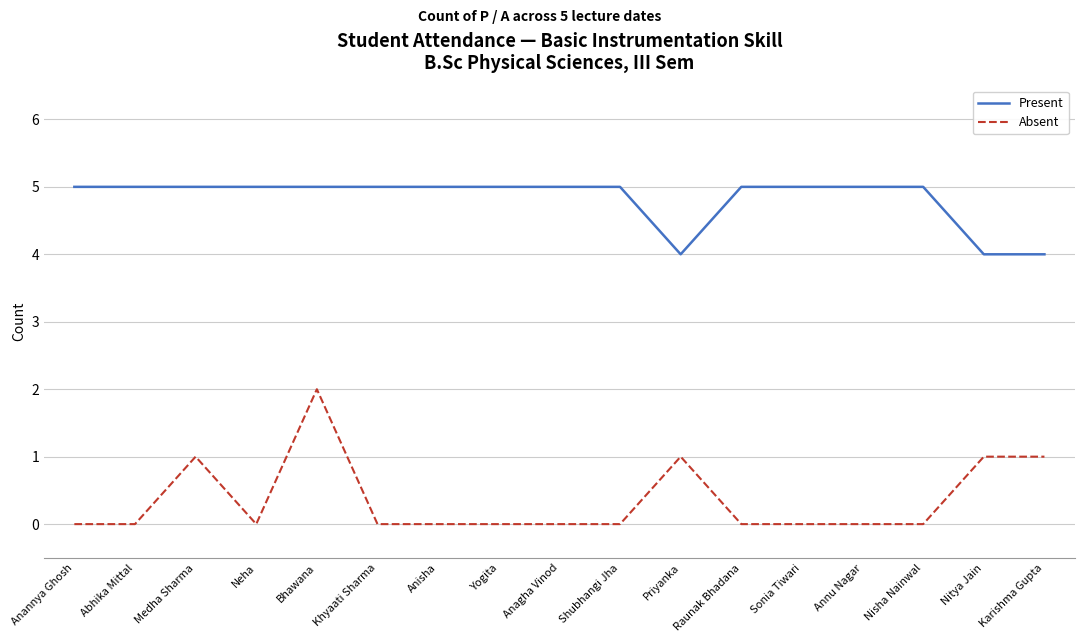

True or false: Present and Absent cross at least once.

False